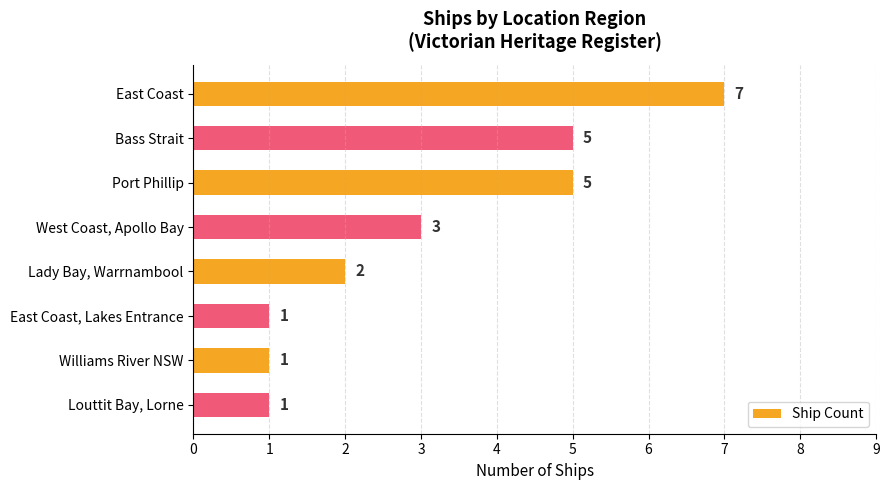

How many series are shown in this chart?

1